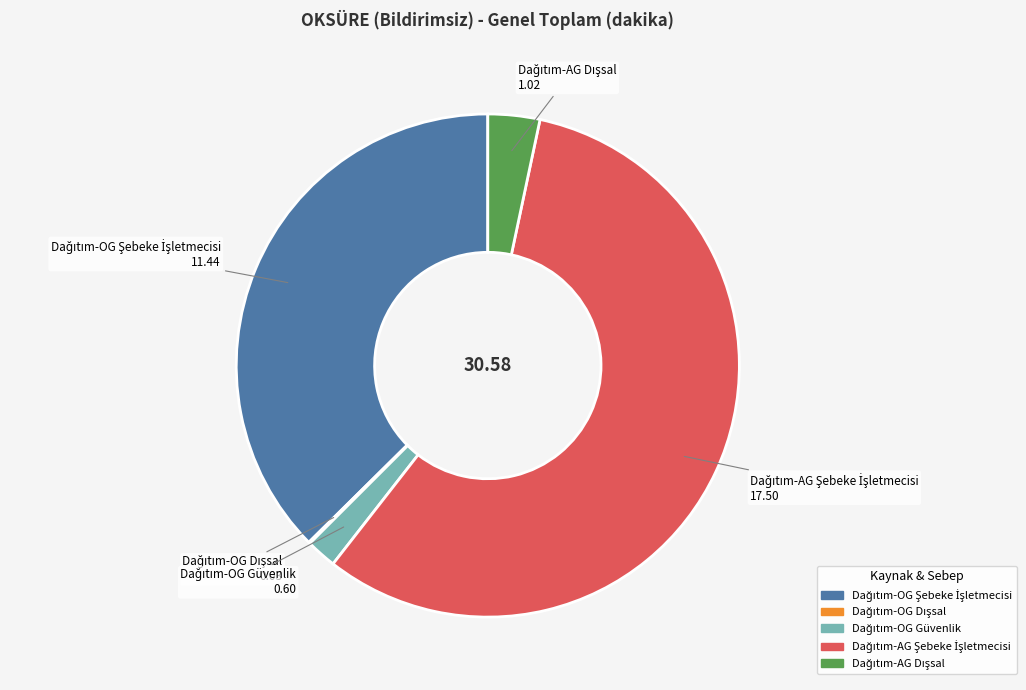

Is there any slice that represents more than half of the pie?

Yes